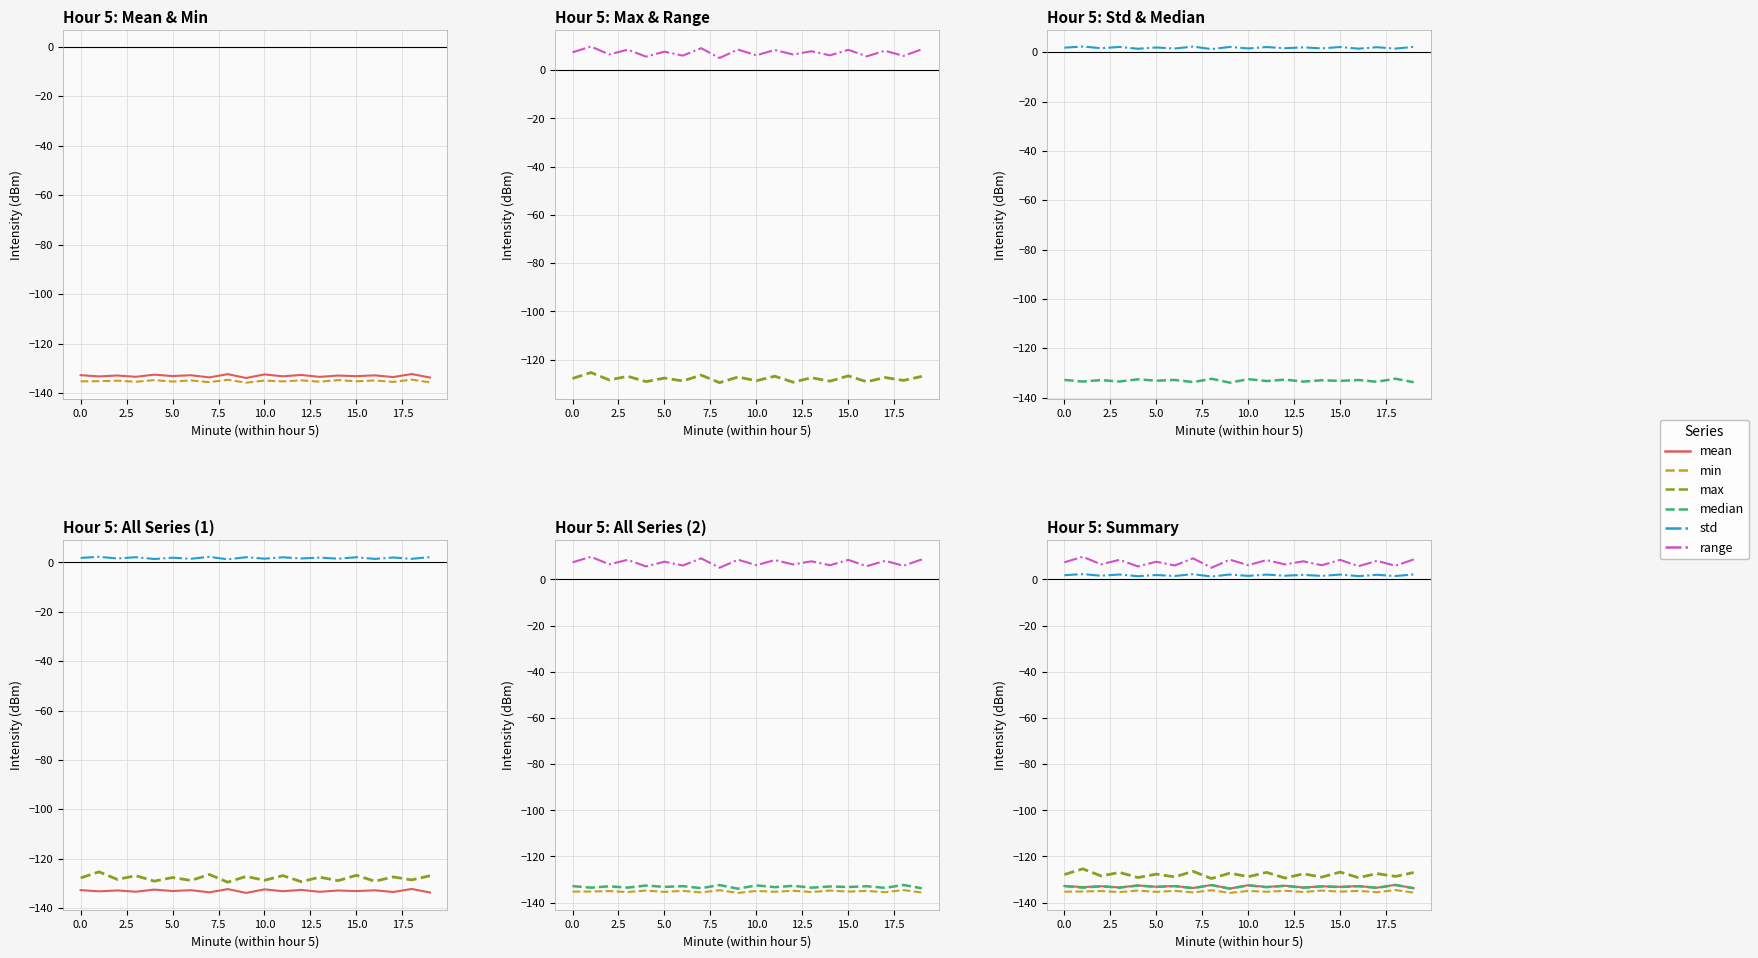

The value of median at 7.5 is -132.6. True or false?

True